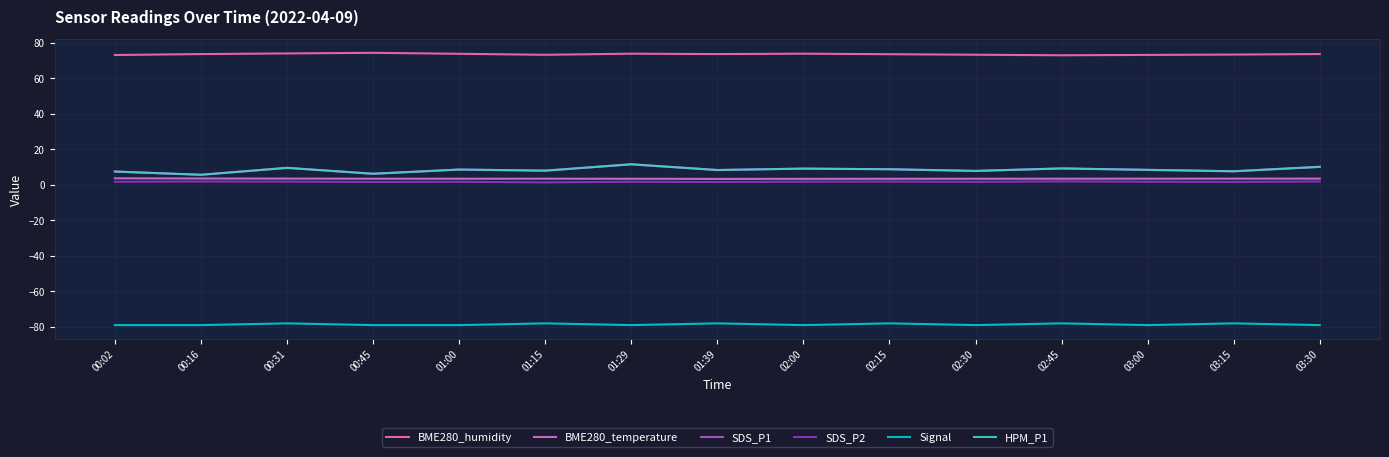

The value of BME280_humidity at 03:15 is 15.5. True or false?

False